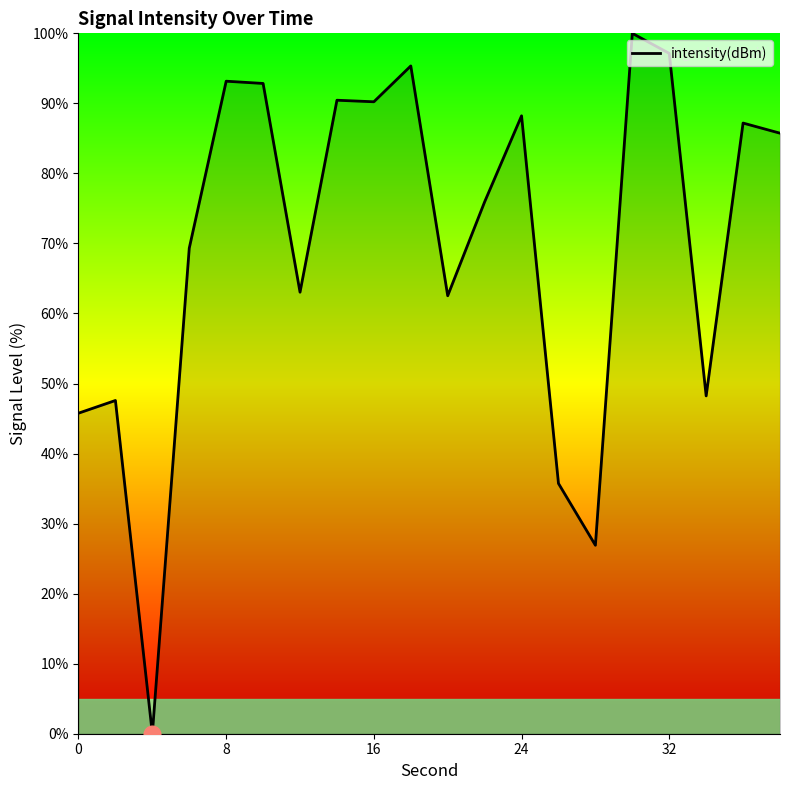

What is the maximum value shown in the chart?

100.0